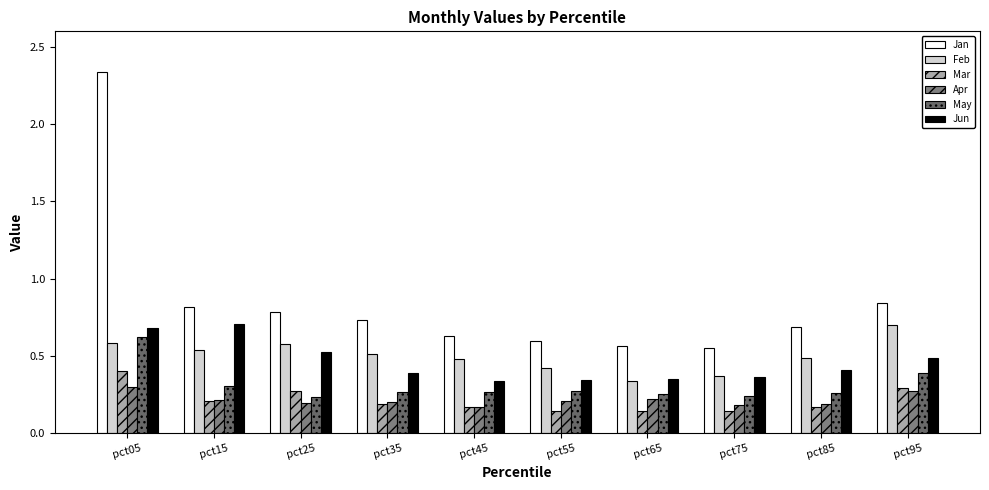

Reading left to right, transcribe all the data shown in this chart.

Jan: 2.3	0.8	0.8	0.7	0.6	0.6	0.6	0.6	0.7	0.8
Feb: 0.6	0.5	0.6	0.5	0.5	0.4	0.3	0.4	0.5	0.7
Mar: 0.4	0.2	0.3	0.2	0.2	0.1	0.1	0.1	0.2	0.3
Apr: 0.3	0.2	0.2	0.2	0.2	0.2	0.2	0.2	0.2	0.3
May: 0.6	0.3	0.2	0.3	0.3	0.3	0.3	0.2	0.3	0.4
Jun: 0.7	0.7	0.5	0.4	0.3	0.3	0.4	0.4	0.4	0.5